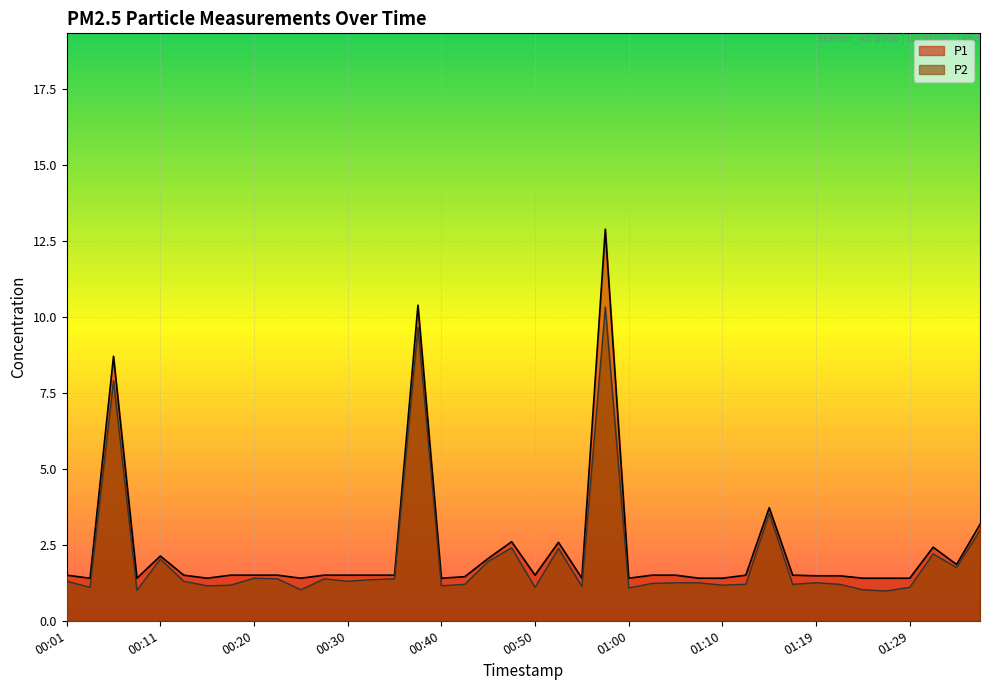

Between 01:19 and 00:11, which is larger?

00:11